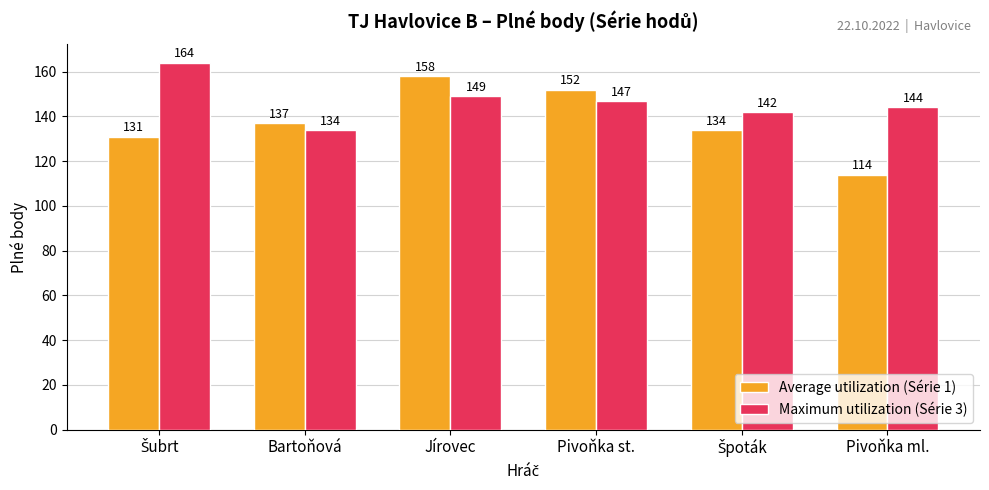

What is the smallest value displayed?

114